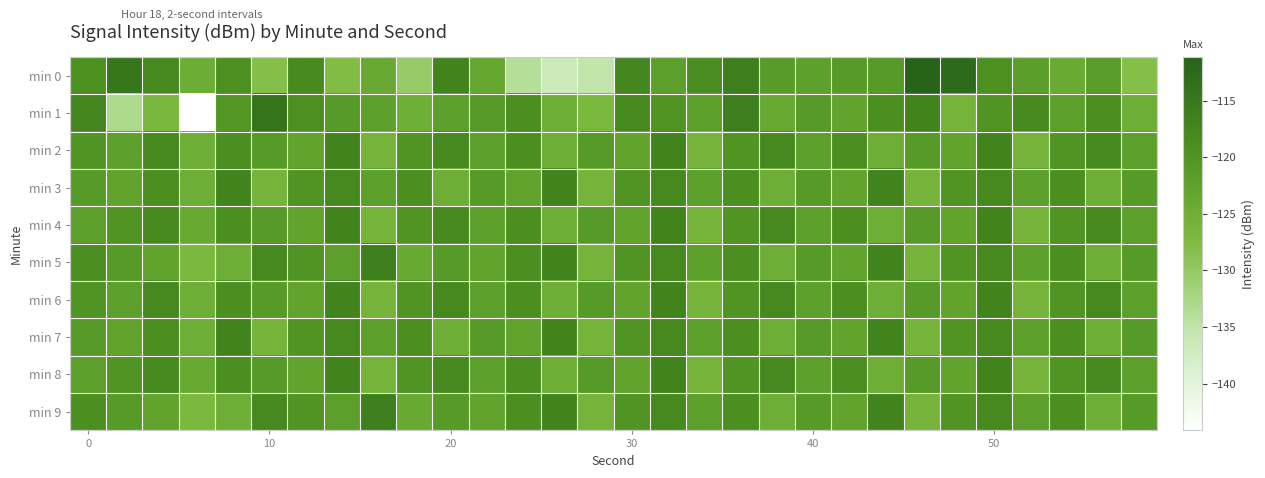

List the series in order of their peak value, highest first.

min 0, min 1, min 5, min 9, min 2, min 3, min 4, min 6, min 7, min 8